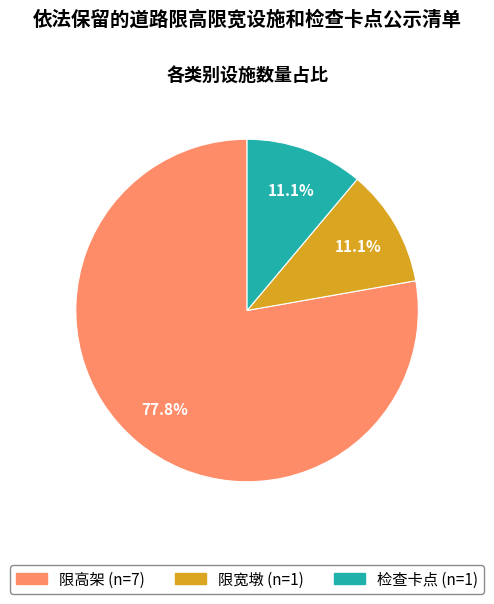

Which slice is the largest?

限高架